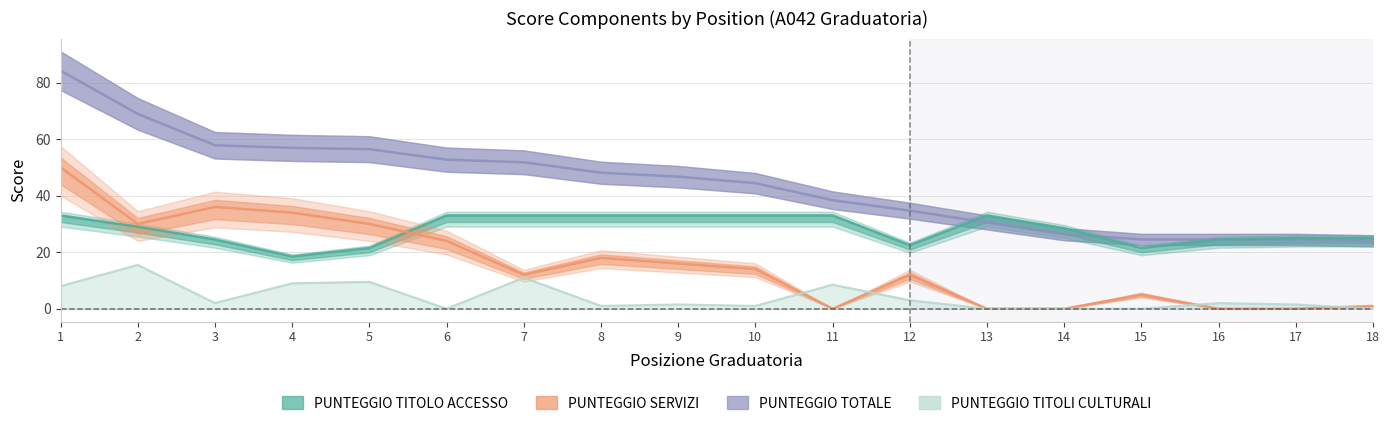

Where is the first local minimum for PUNTEGGIO SERVIZI?

2